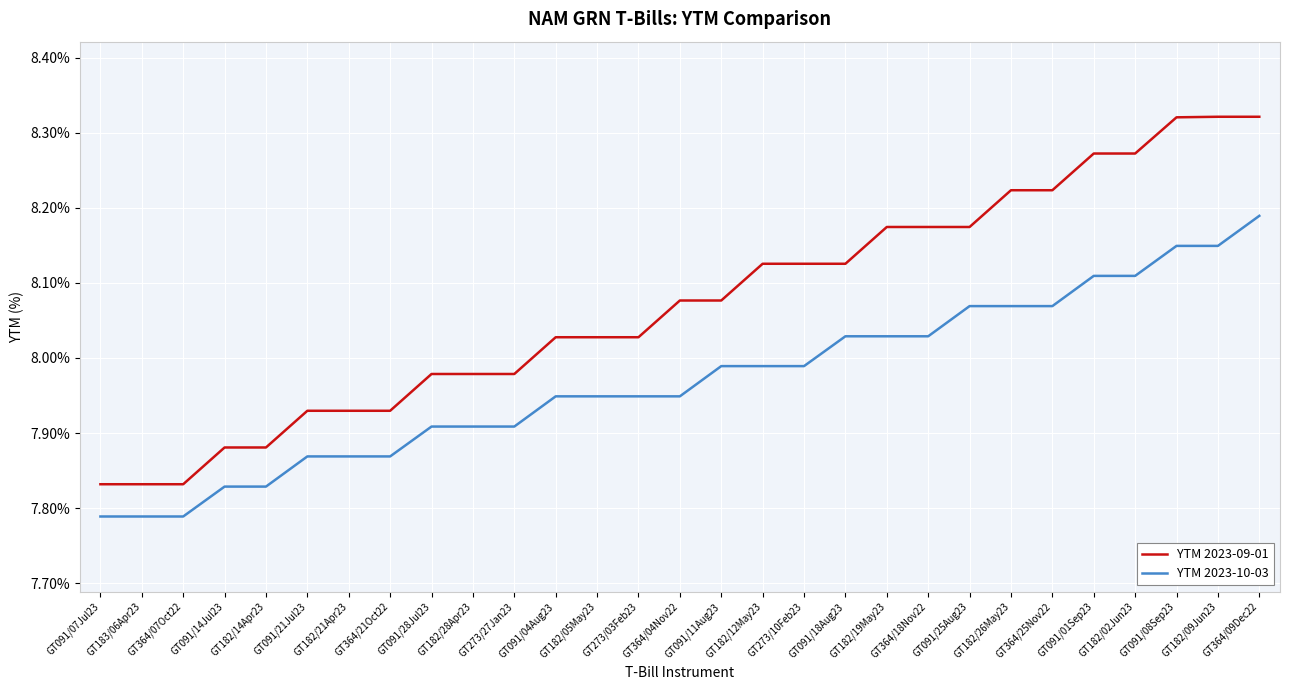

The value of YTM 2023-09-01 at GT182/26May23 is 13.8. True or false?

False